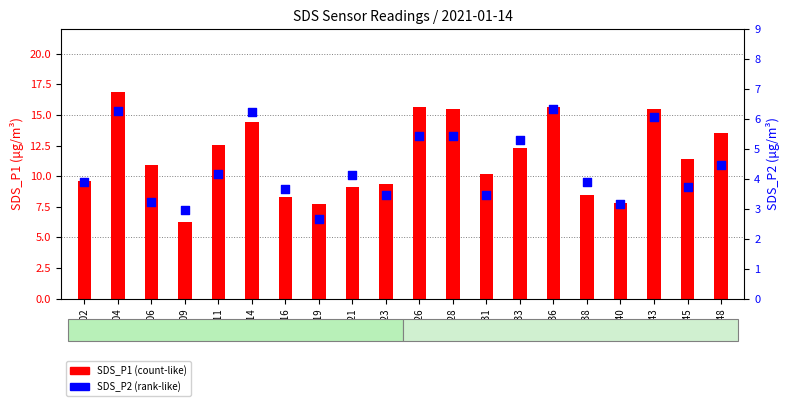

Which series has the largest Y range (max minus min)?

SDS_P1